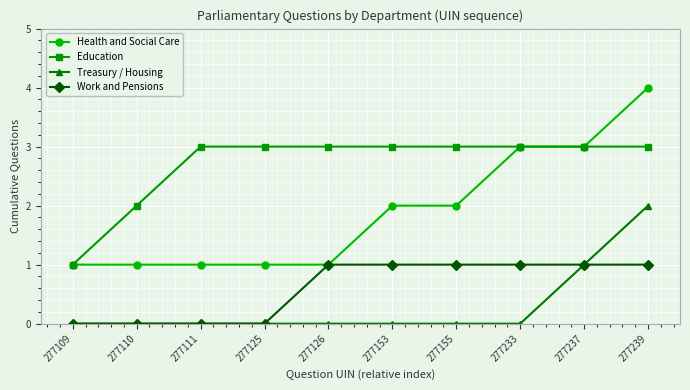

Reading left to right, extract all data points from this chart.

Health and Social Care: 1	1	1	1	1	2	2	3	3	4
Education: 1	2	3	3	3	3	3	3	3	3
Treasury / Housing: 0	0	0	0	0	0	0	0	1	2
Work and Pensions: 0	0	0	0	1	1	1	1	1	1